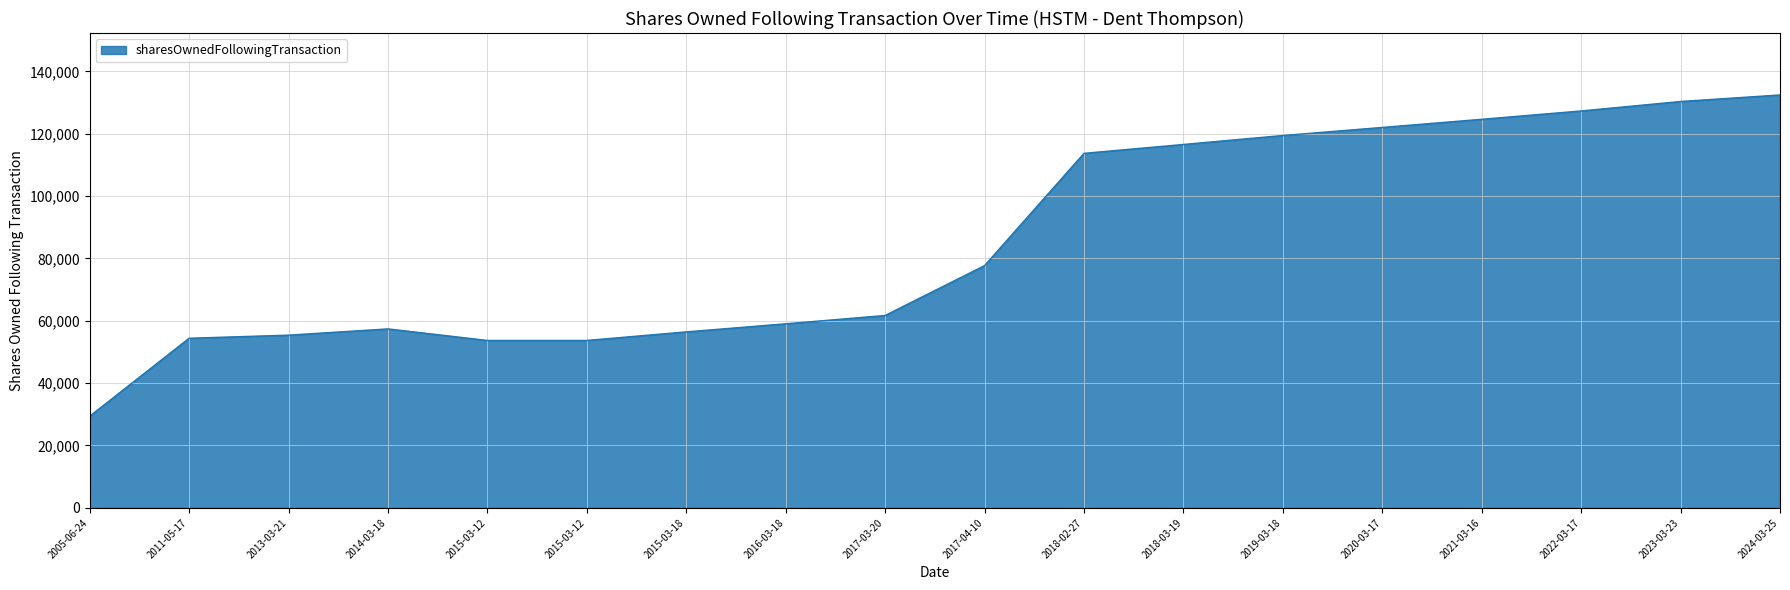

The value at 2005-06-24 is 29394. True or false?

True